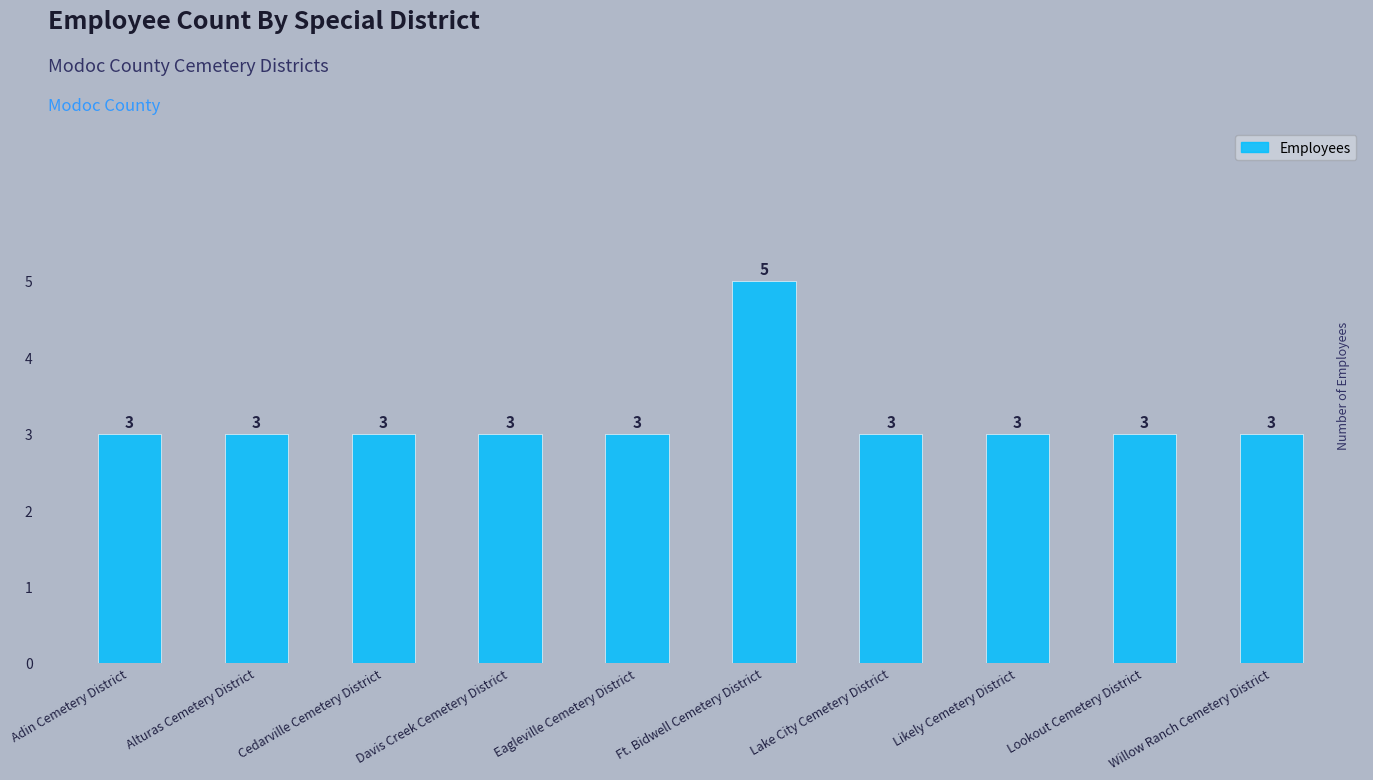

Reading right to left, list all the values displayed in this chart.

Willow Ranch Cemetery District=3	Lookout Cemetery District=3	Likely Cemetery District=3	Lake City Cemetery District=3	Ft. Bidwell Cemetery District=5	Eagleville Cemetery District=3	Davis Creek Cemetery District=3	Cedarville Cemetery District=3	Alturas Cemetery District=3	Adin Cemetery District=3